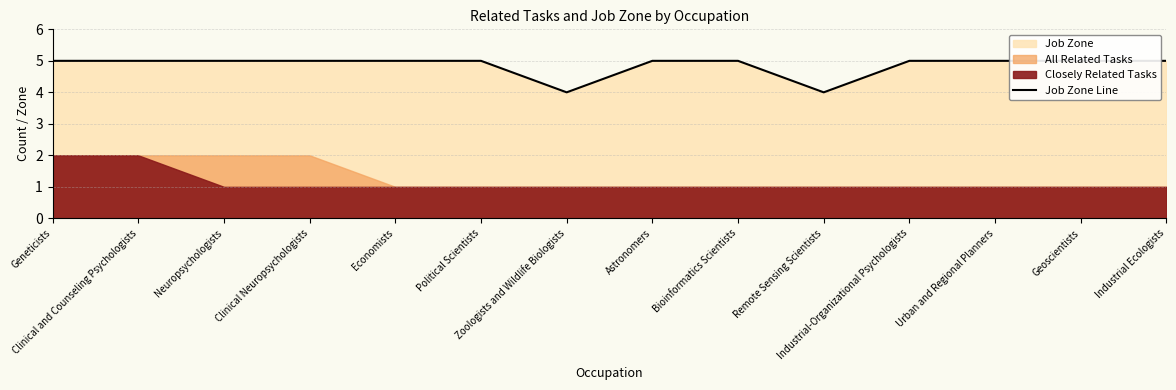

What is the sum of the values at Economists and Urban and Regional Planners?

10